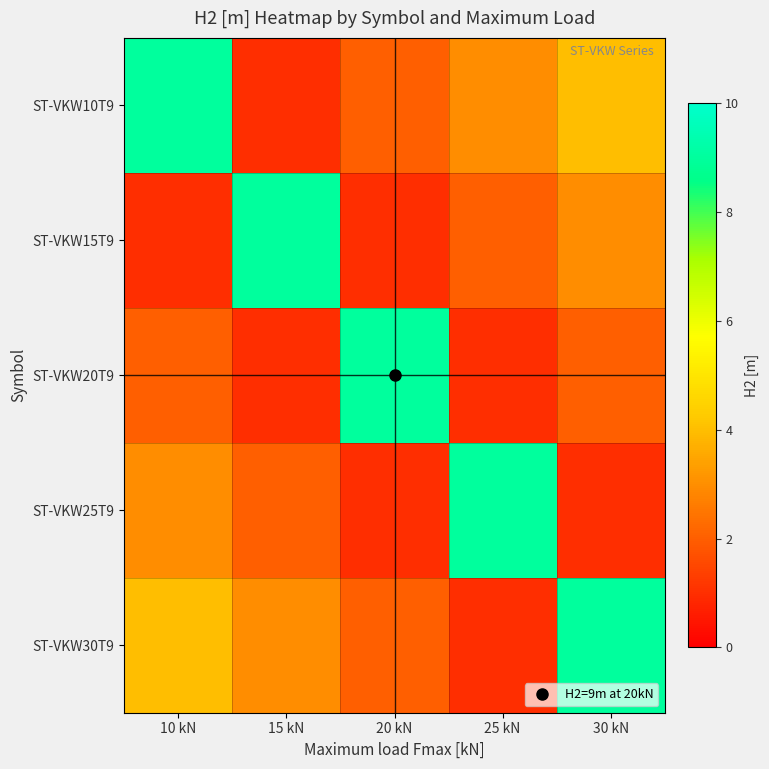

What is the total value across all series at 25 kN?

16